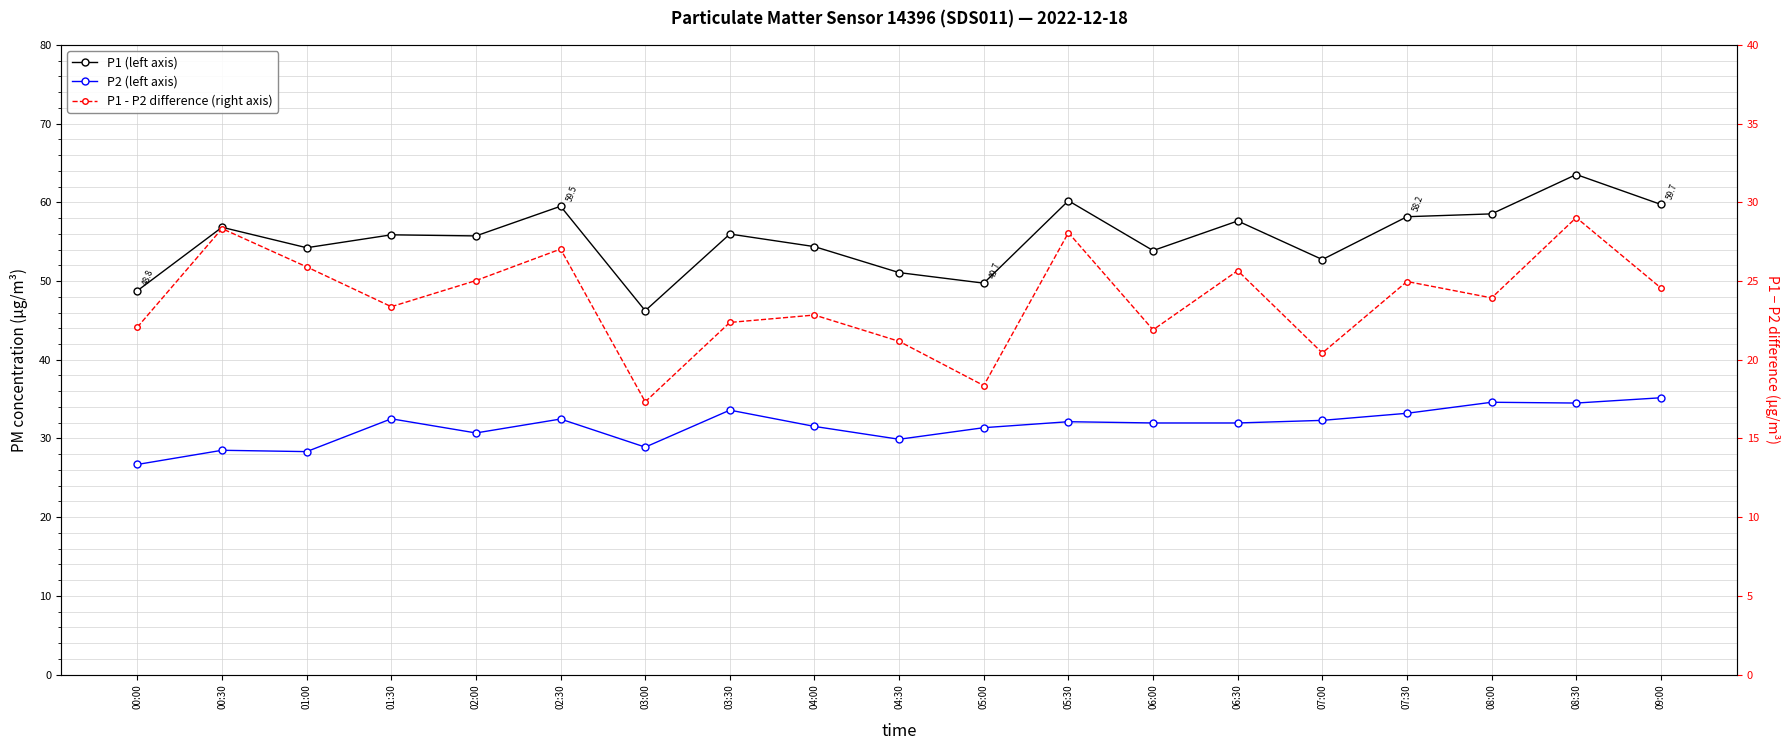

Where does the P1 - P2 difference (right axis) series first go above 23?

00:30